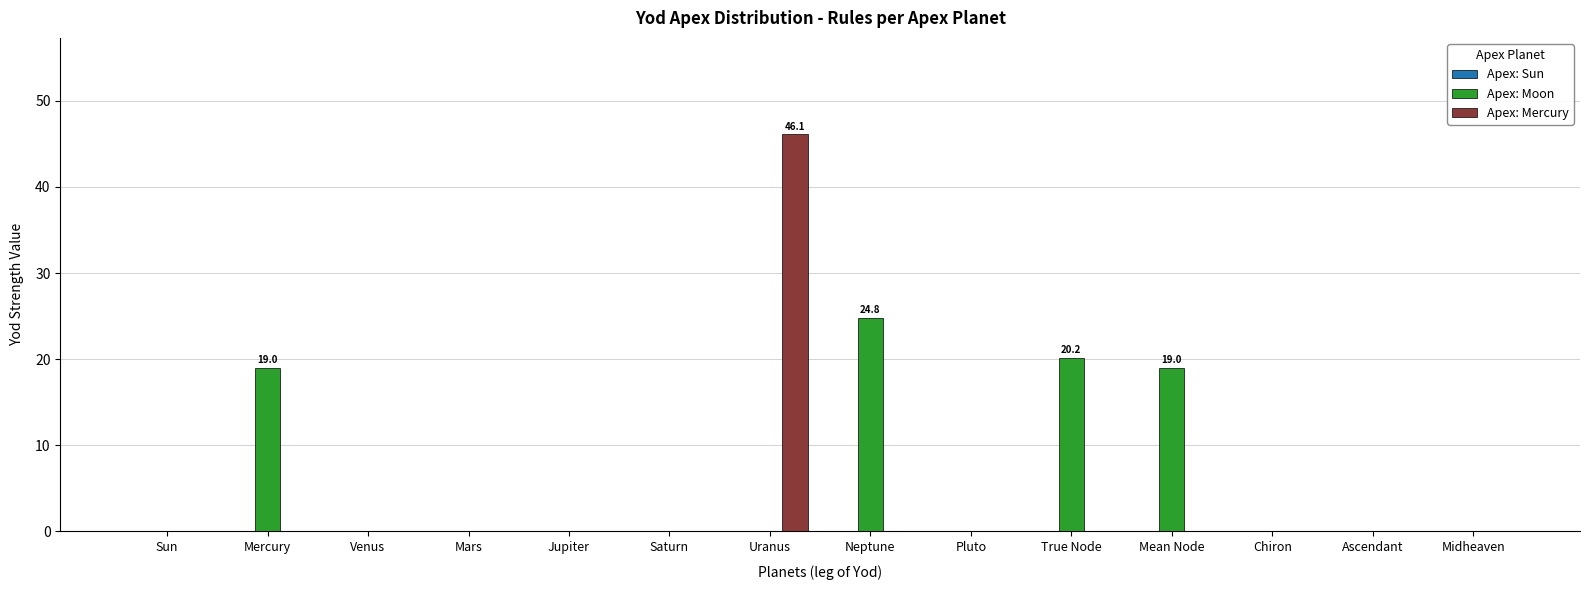

What value does the Apex: Mercury series have at Uranus?

46.1